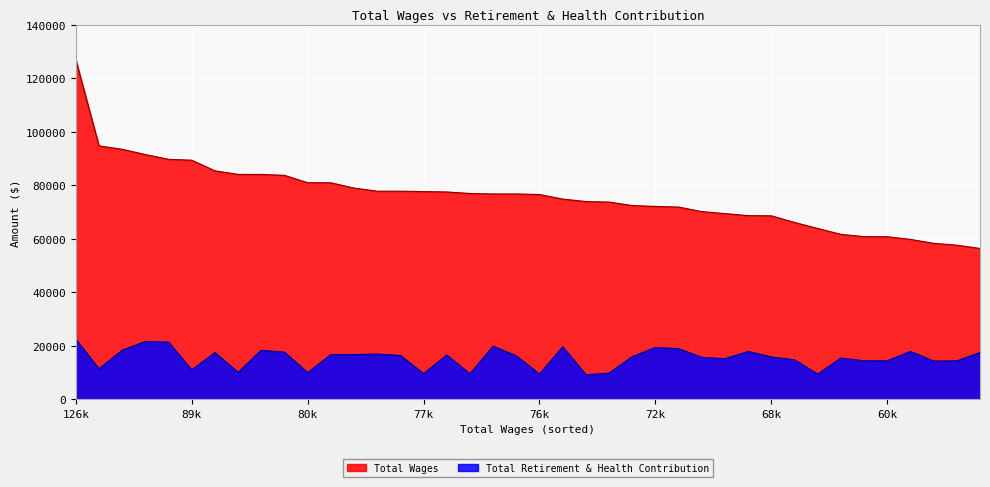

Is it true that Total Retirement & Health Contribution equals 5968 at 89413?

False